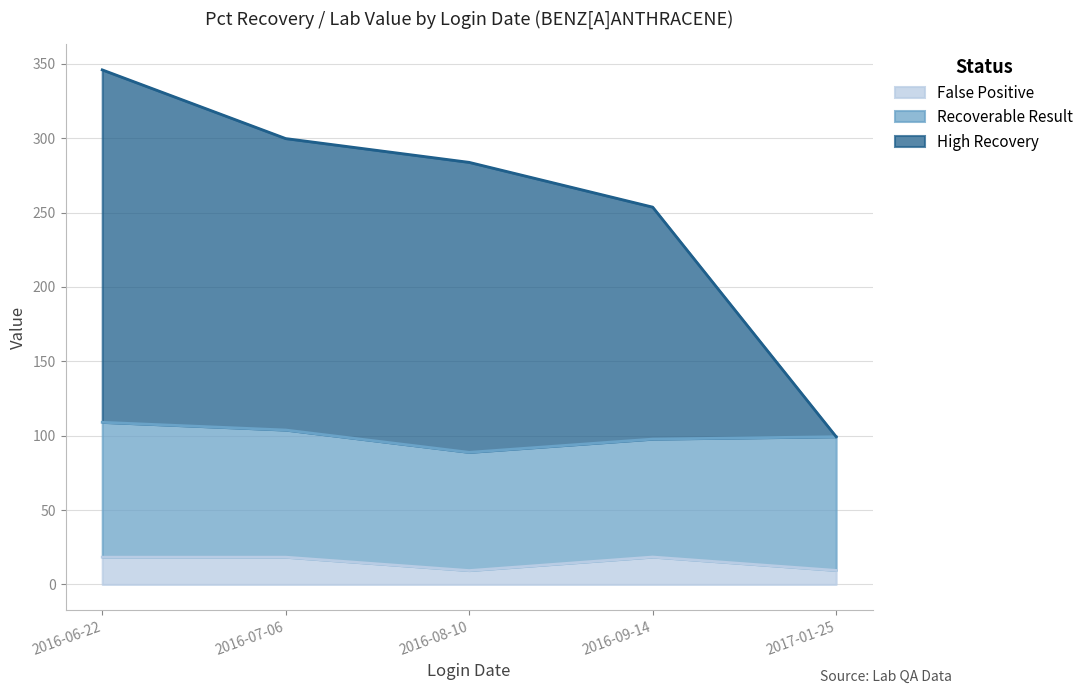

In False Positive, how many points are lower than both neighbors (excluding endpoints)?

1